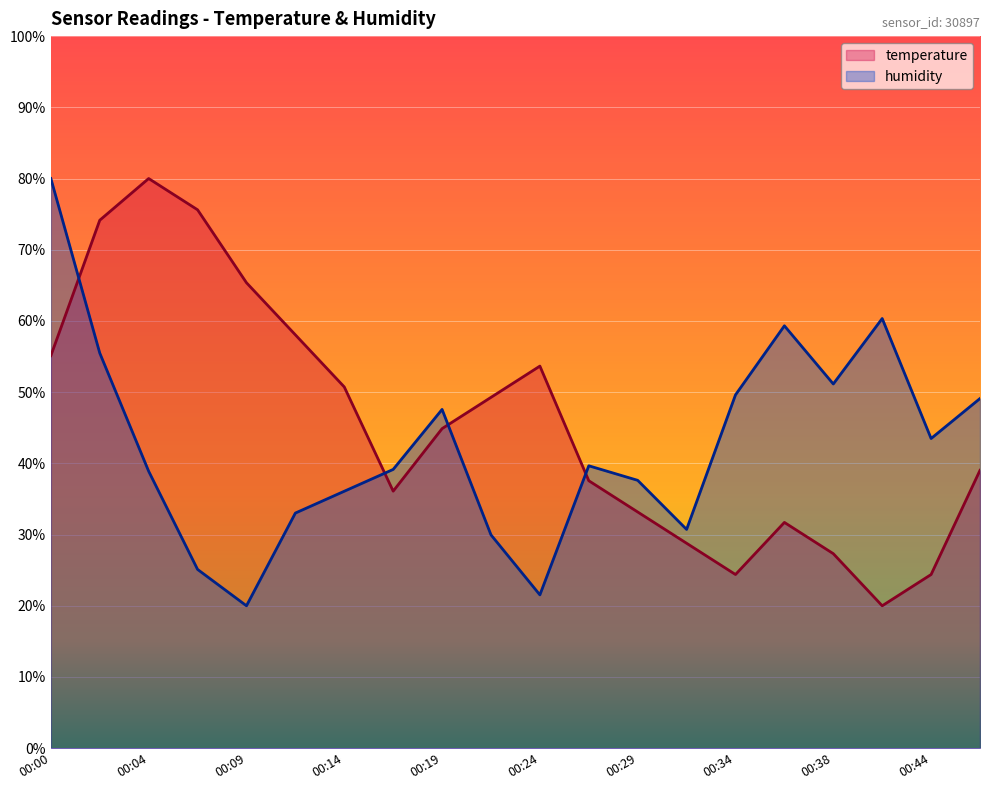

What is the value of the temperature point at the 3rd from the left?

80.0